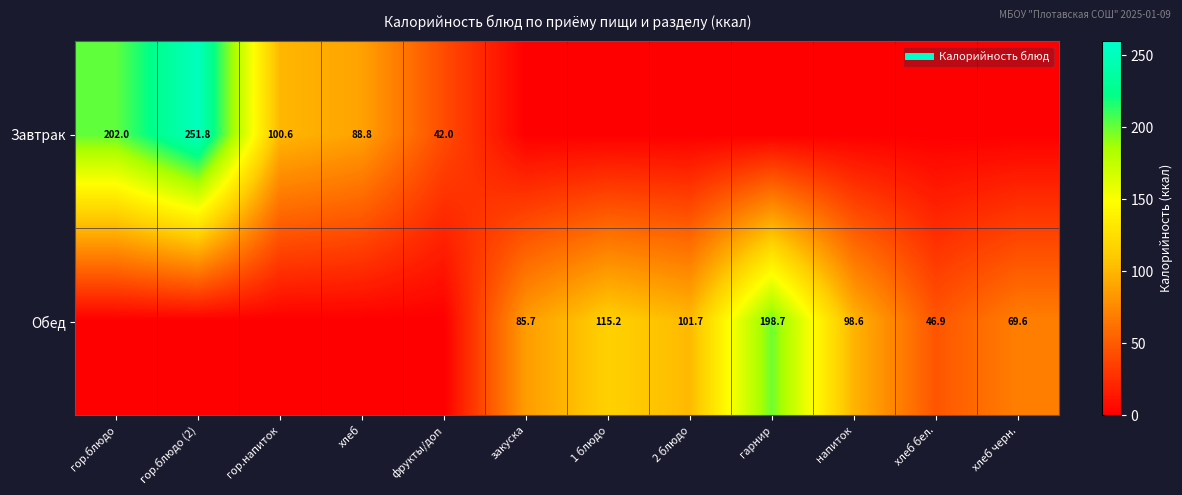

What is the difference between the highest and lowest values at гор.блюдо?

202.0